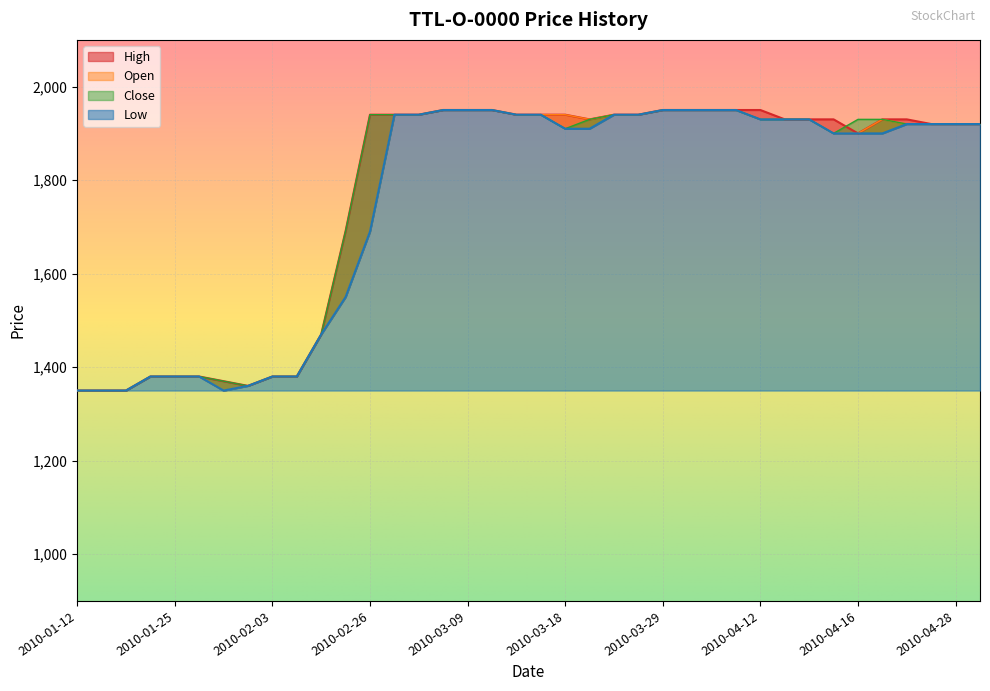

At which category is the sum across all series the highest?

2010-03-05